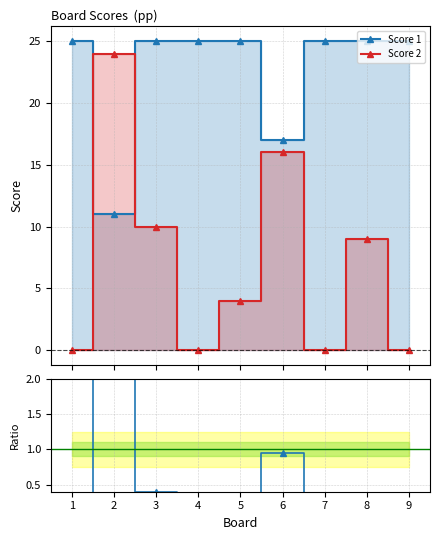

The Score 2 series shows 2.6 at 3. True or false?

False